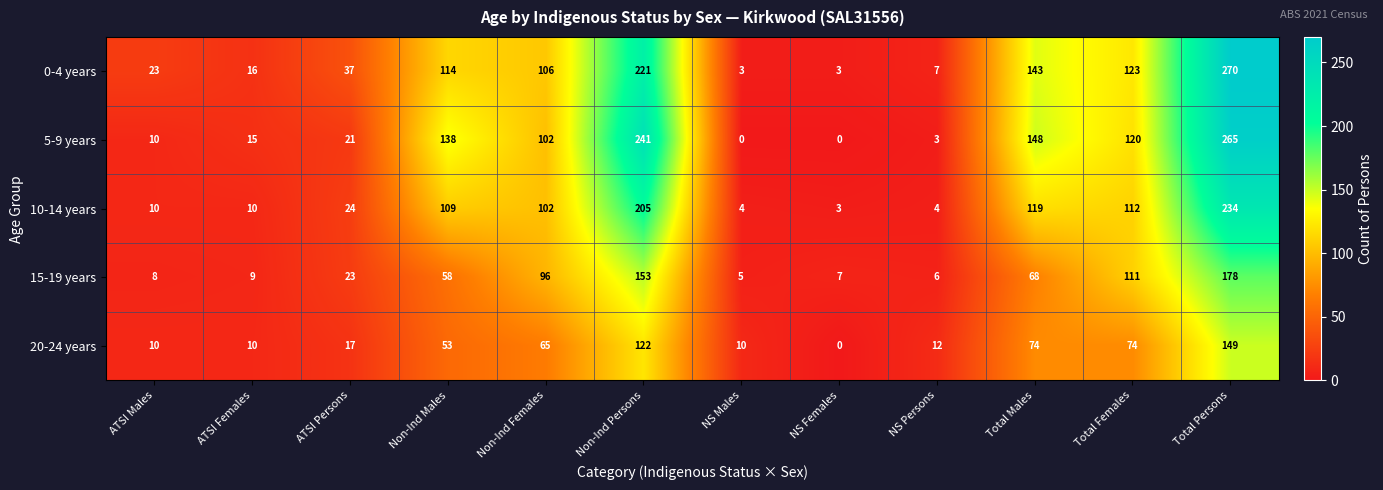

What is the difference between the highest and lowest values at NS Females?

7